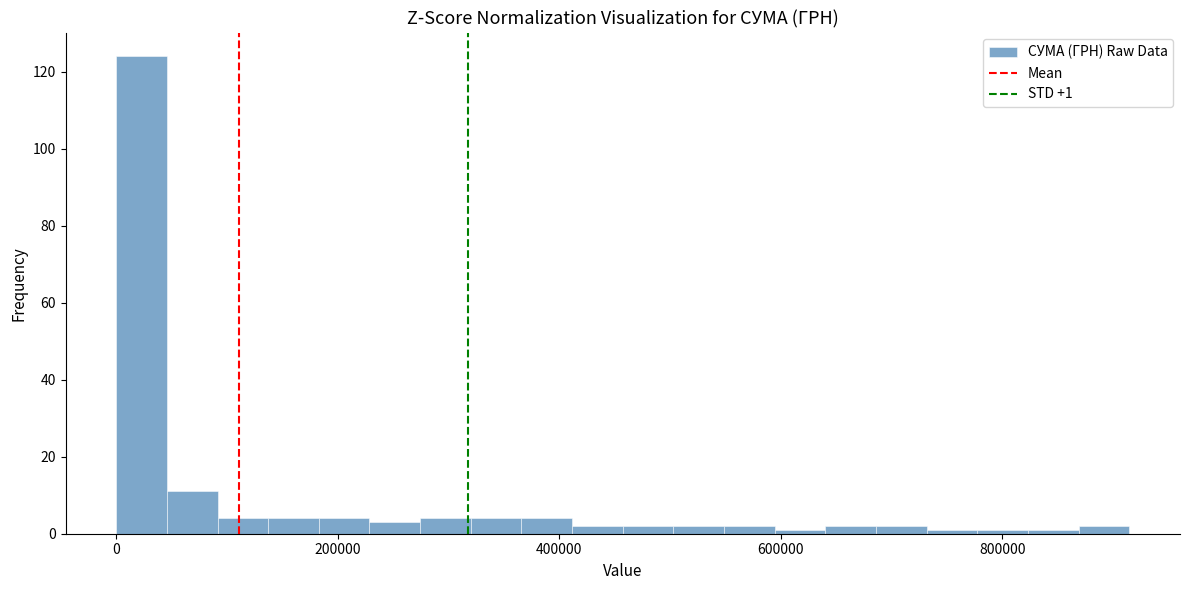

Read against the x-axis, roughly where is the centre of the tallest bar?

20000